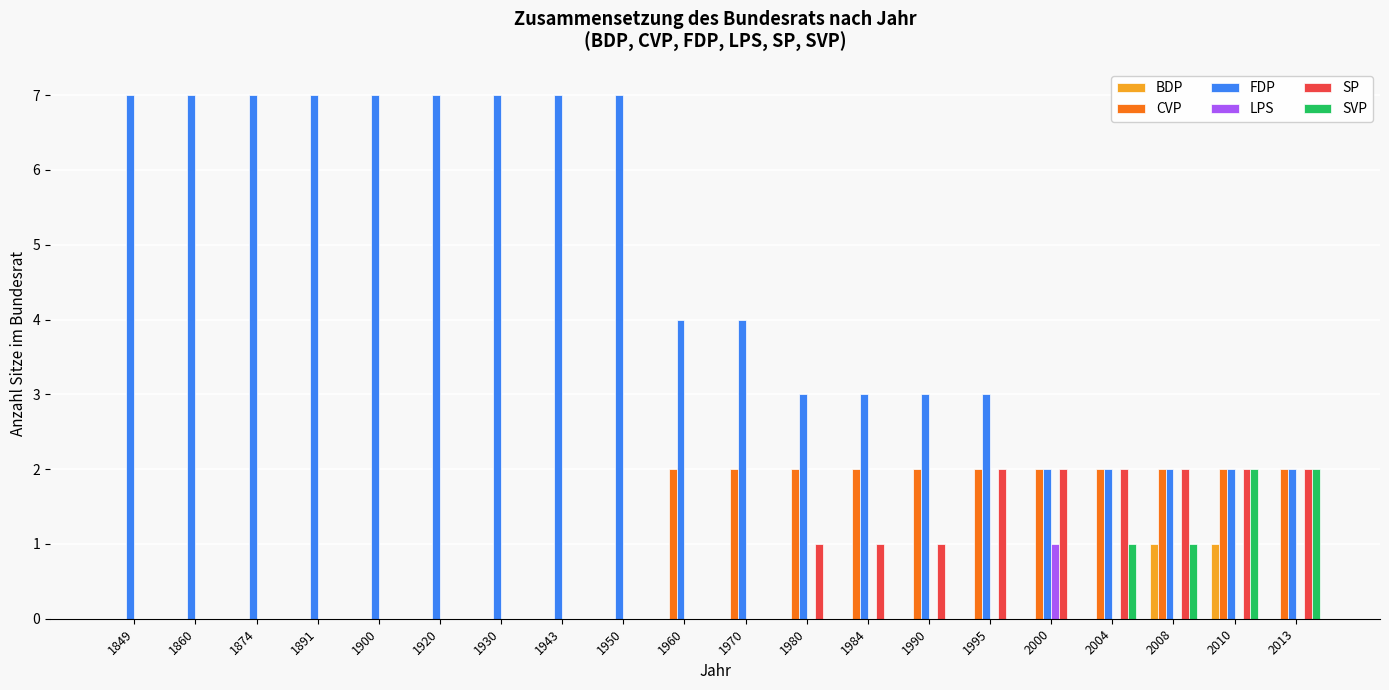

What is the maximum value shown in the chart?

7